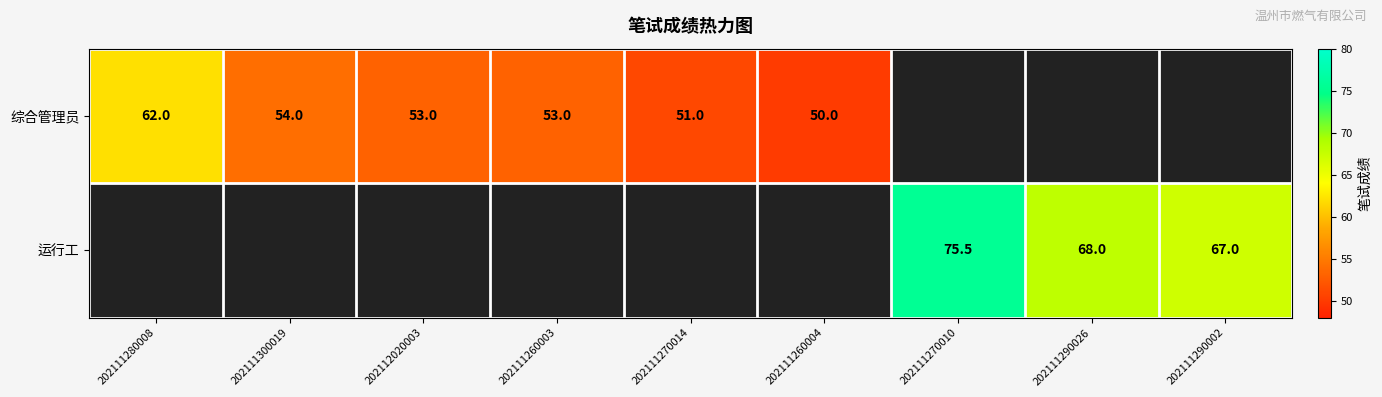

The value of 综合管理员 at 202111270014 is 51.0. True or false?

True